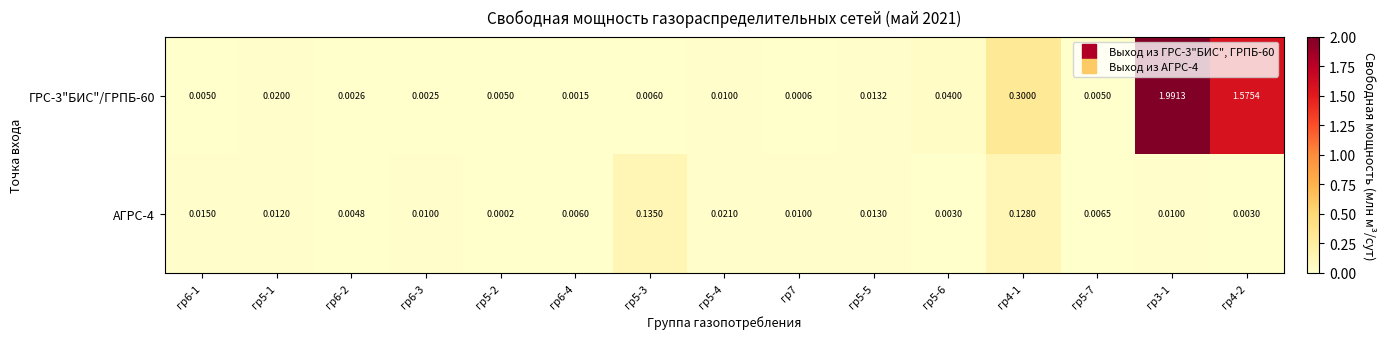

Is the value of ГРС-3"БИС"/ГРПБ-60 at гр6-3 greater than the value of АГРС-4 at гр6-2?

No